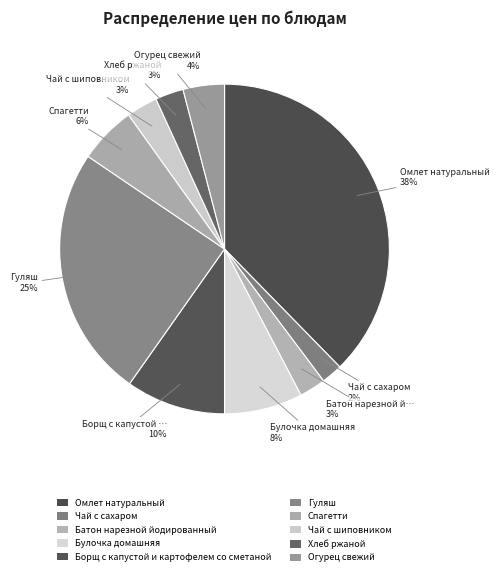

Count the number of slices in the pie.

10